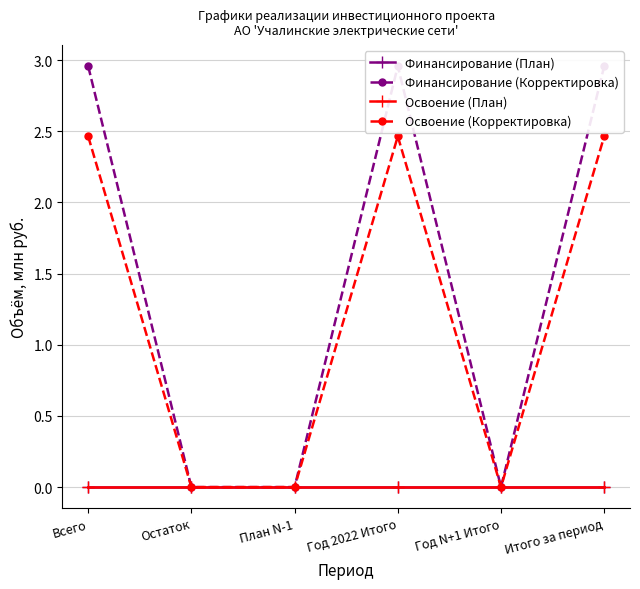

Which series has the largest total across all categories?

Финансирование (Корректировка)